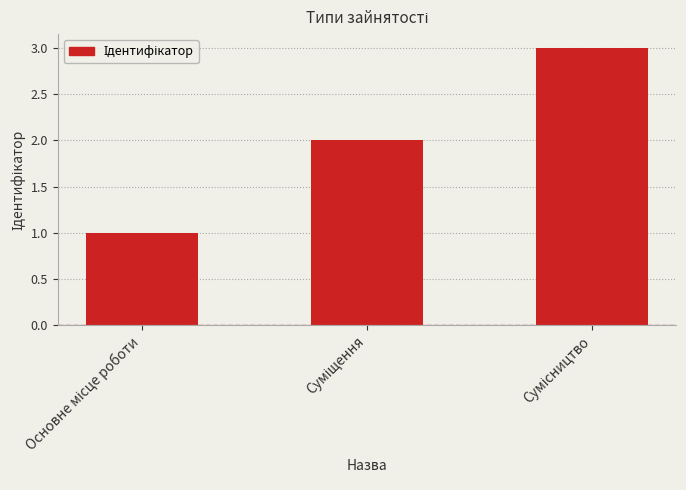

What is the sum of all values?

6